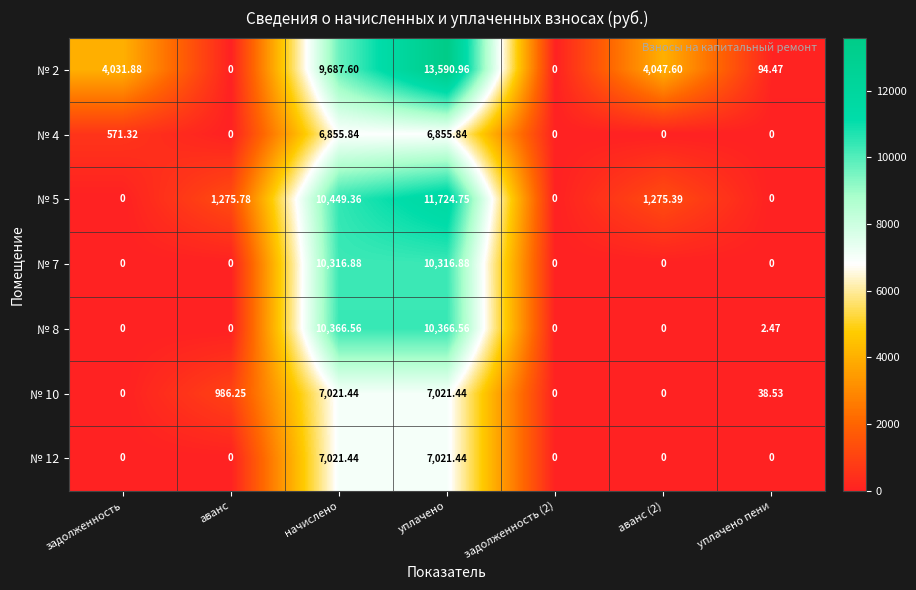

Is the value of № 8 at уплачено пени greater than the value of № 7 at задолженность (2)?

Yes